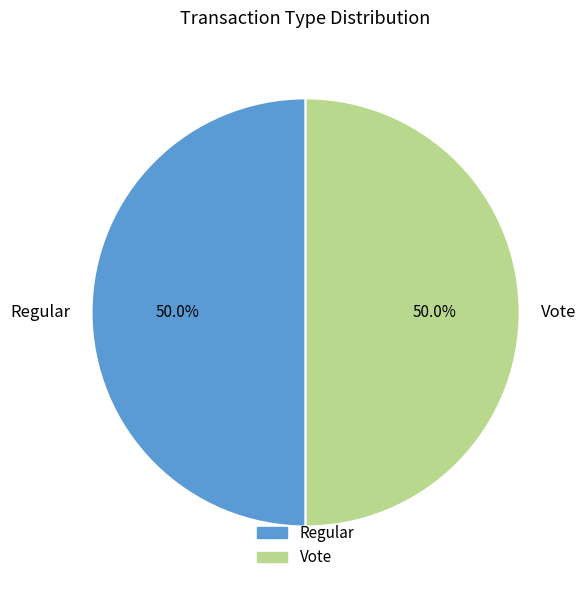

To the nearest percent, what is the difference between the largest and smallest slice percentages?

0%